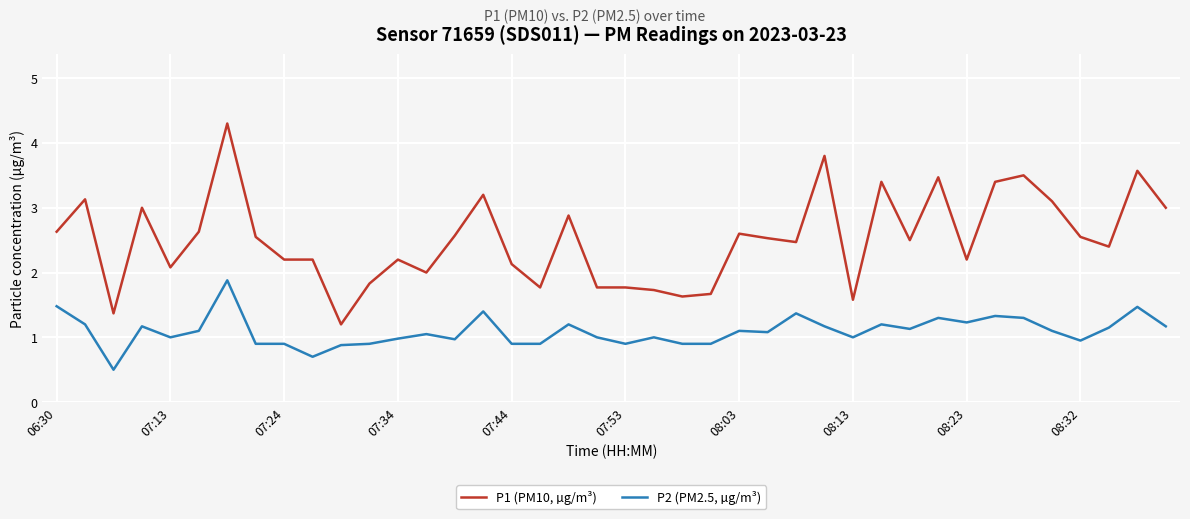

Rank the series by their maximum value, from highest to lowest.

P1 (PM10, µg/m³), P2 (PM2.5, µg/m³)